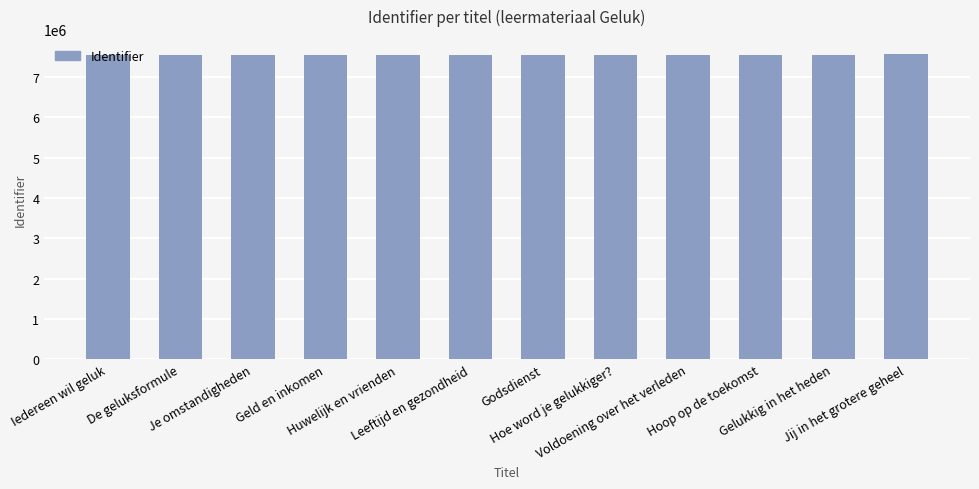

What is the average value?

7551585